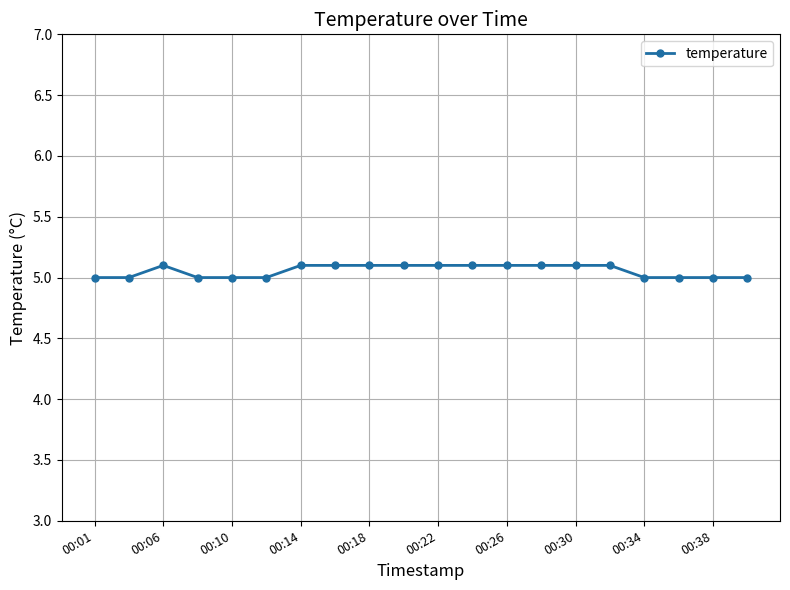

What is the difference between the maximum and minimum values?

0.1